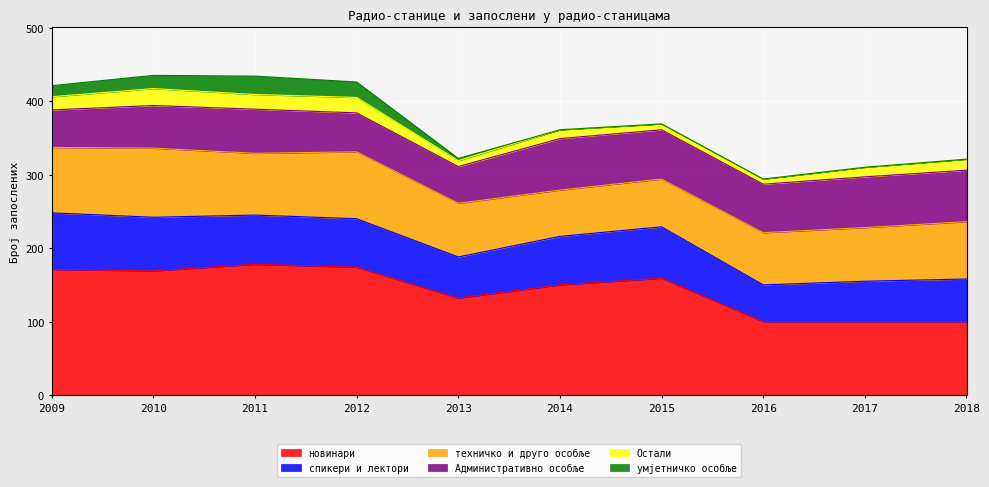

At which label does техничко и друго особље reach its minimum?

2014